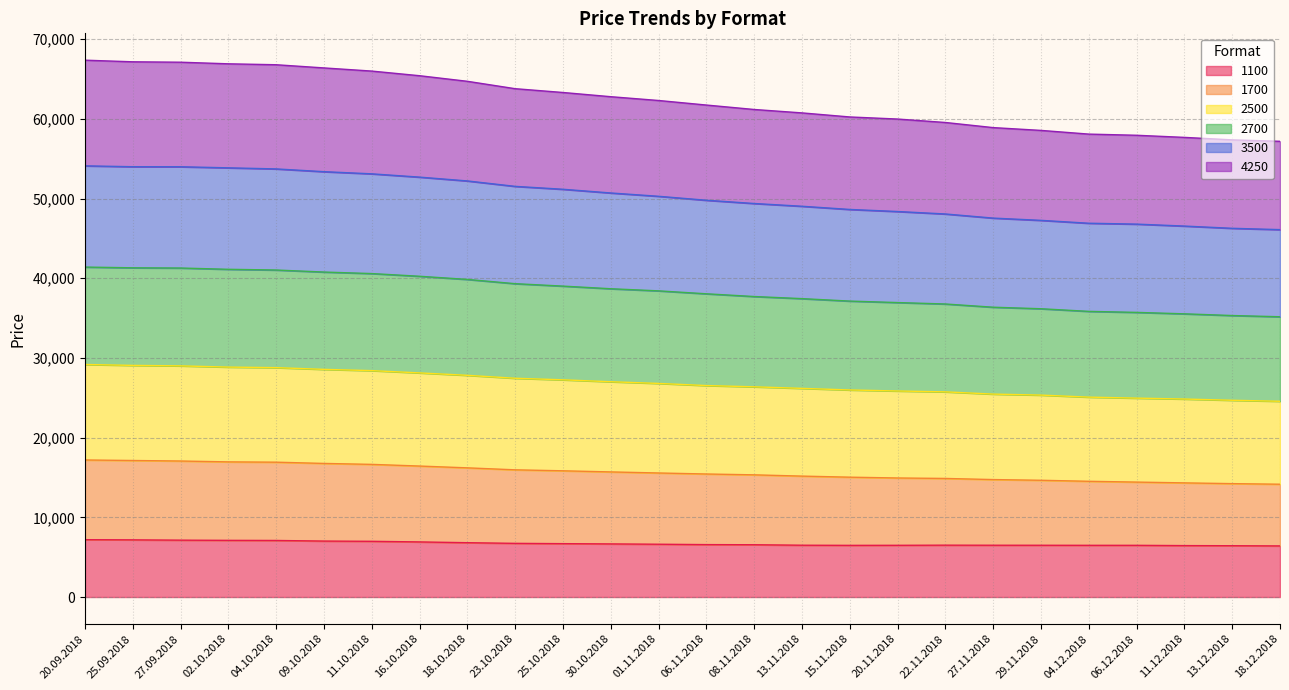

What is the minimum value for 1100?

6413